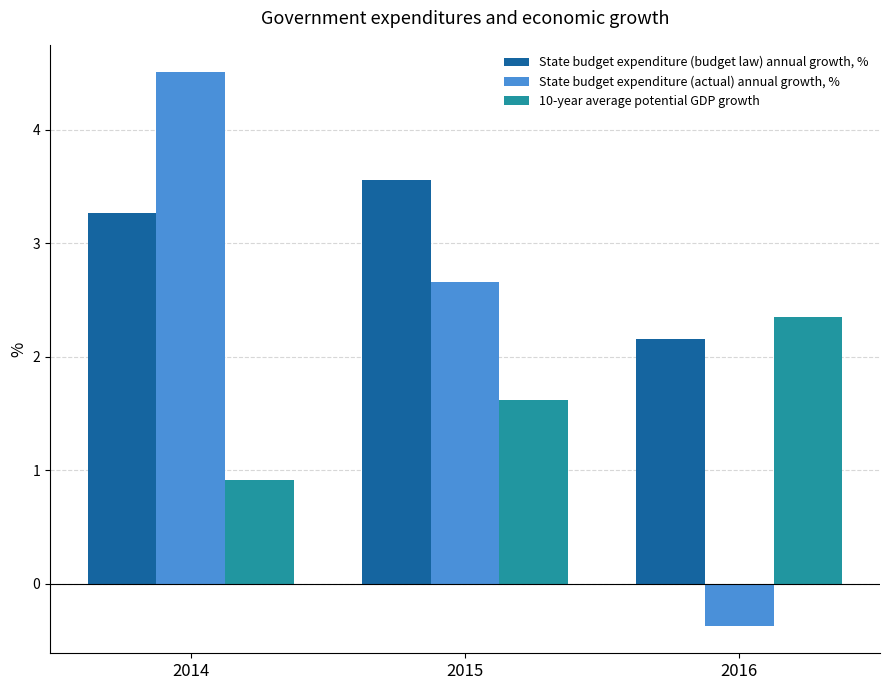

What is the difference between the State budget expenditure (actual) annual growth, % values at 2014 and 2015?

1.8